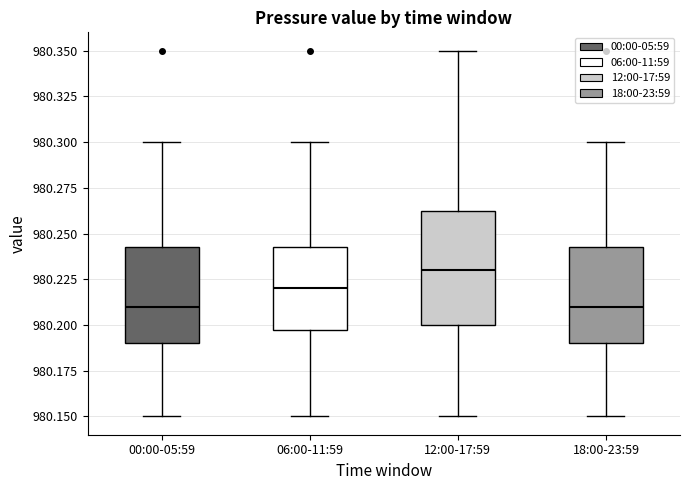

Reading left to right, read every box against the y-axis: the position of its median line, the range the box covers, and the ends of its whiskers. The values are not printed on the chart, so give them approximately, as read against the axis.

00:00-05:59: median 980.210, box 980.190 to 980.245, whiskers 980.150 to 980.300
06:00-11:59: median 980.220, box 980.200 to 980.245, whiskers 980.150 to 980.300
12:00-17:59: median 980.230, box 980.200 to 980.265, whiskers 980.150 to 980.350
18:00-23:59: median 980.210, box 980.190 to 980.245, whiskers 980.150 to 980.300